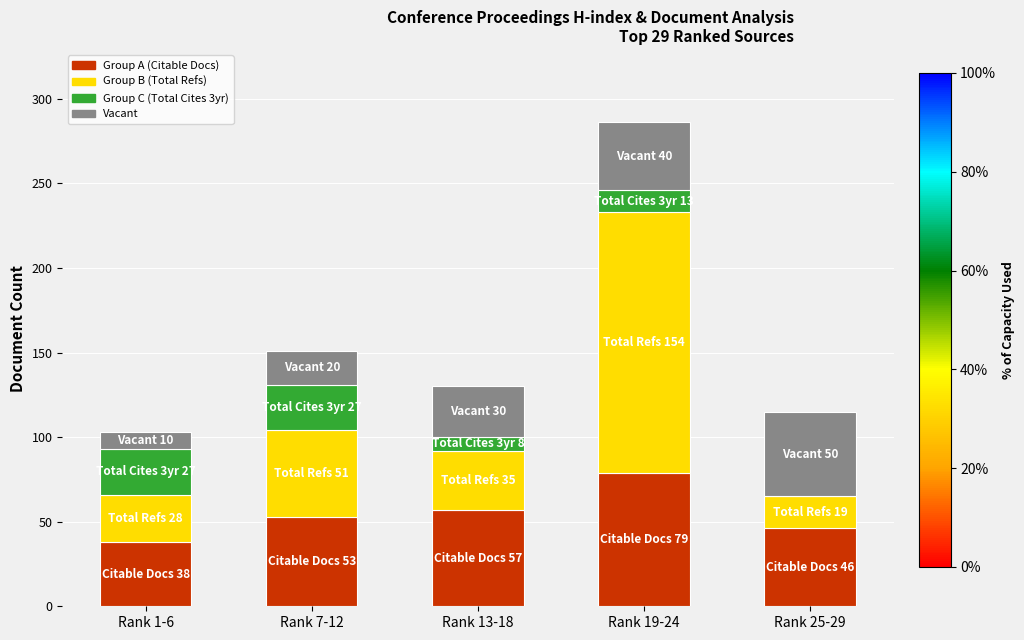

Reading left to right, list the values for the Group A (Citable Docs) series.

Rank 1-6=38	Rank 7-12=53	Rank 13-18=57	Rank 19-24=79	Rank 25-29=46